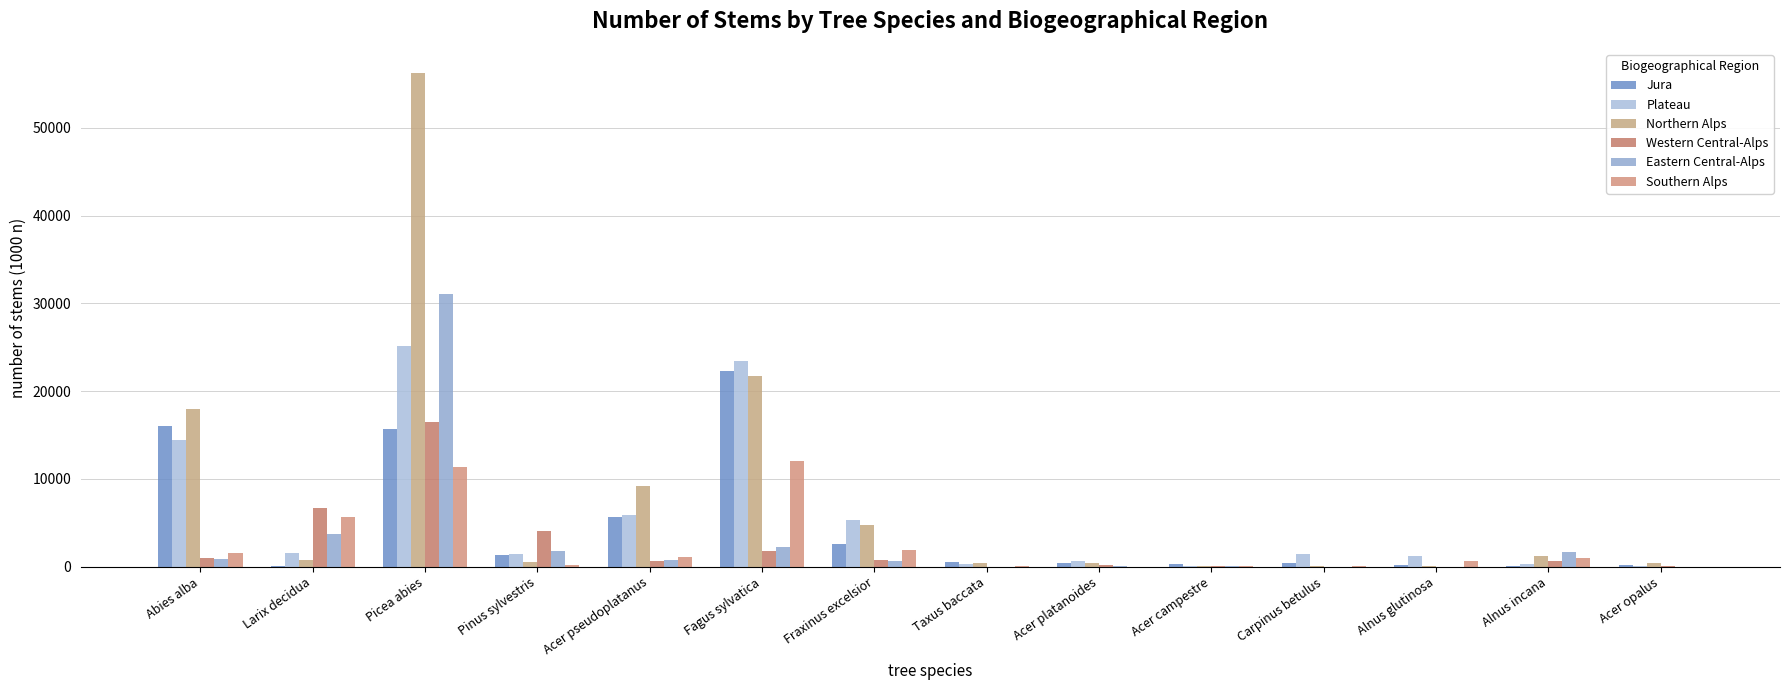

Where is Western Central-Alps nearest to the value 8239?

Larix decidua